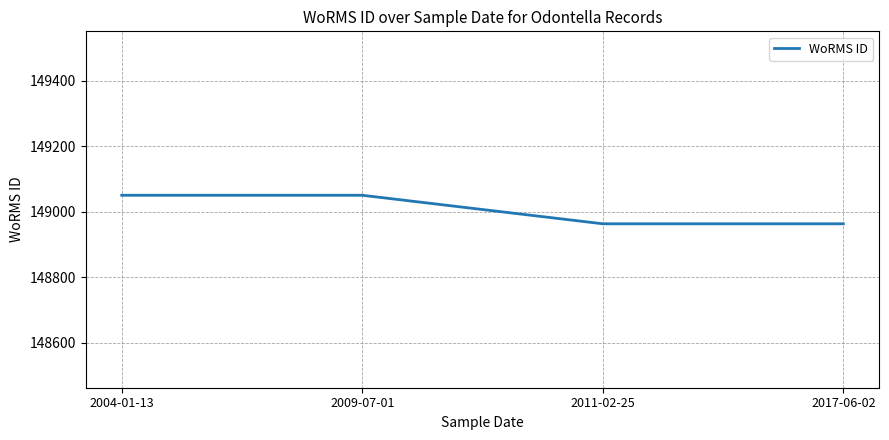

Between 2017-06-02 and 2009-07-01, which is larger?

2009-07-01